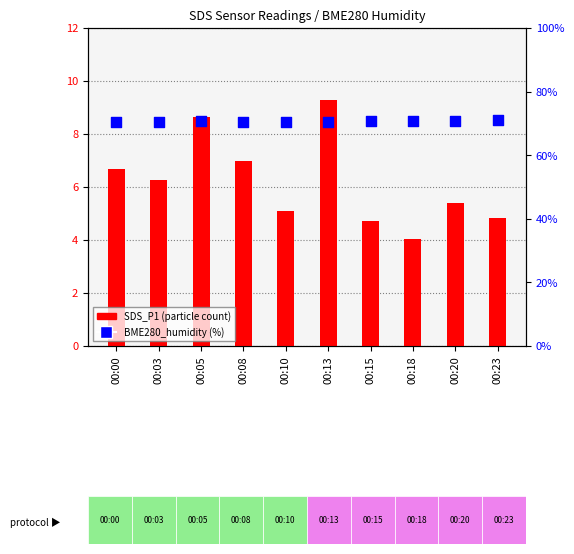

Which series has the largest total across all categories?

BME280_humidity